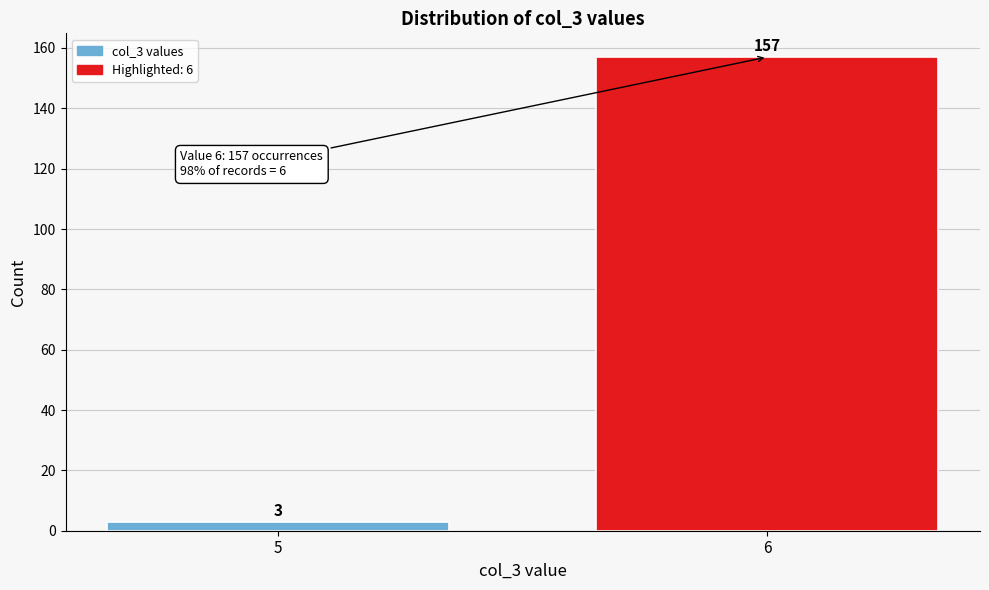

Reading left to right, what are all the values shown in this chart?

5=3	6=157